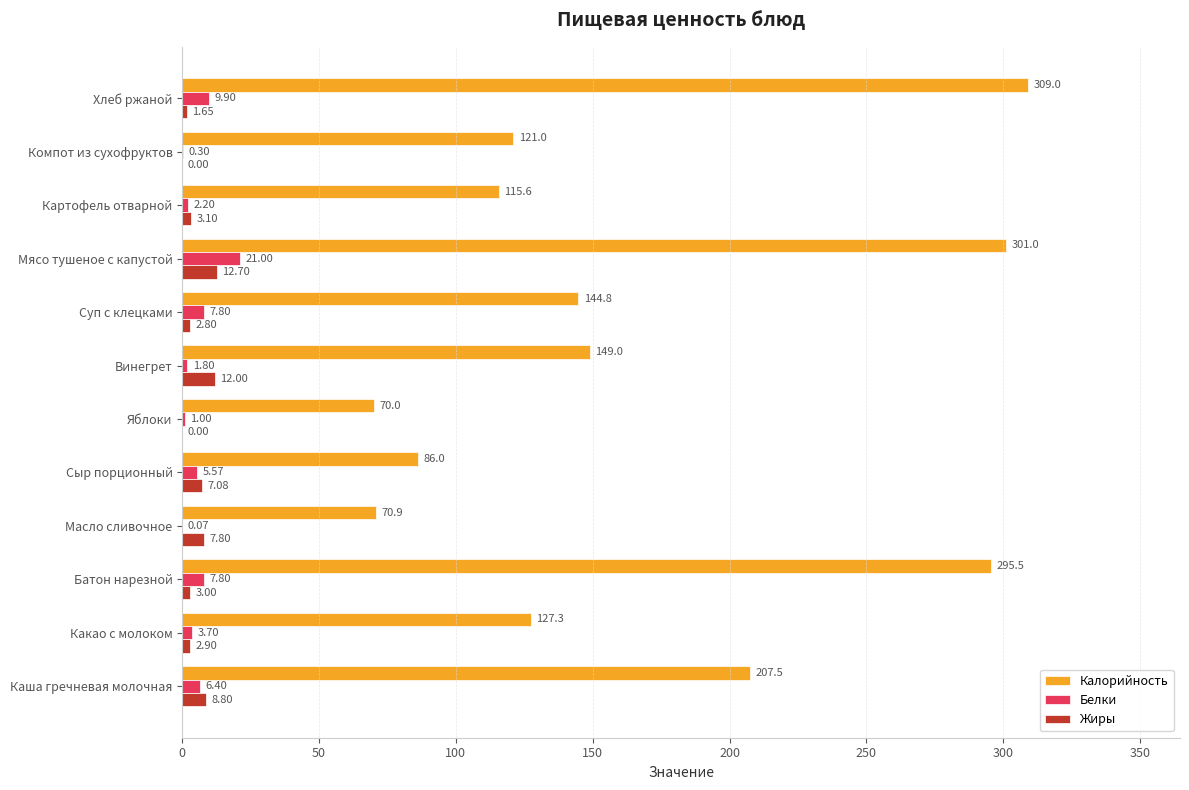

Which series has the largest total across all categories?

Калорийность